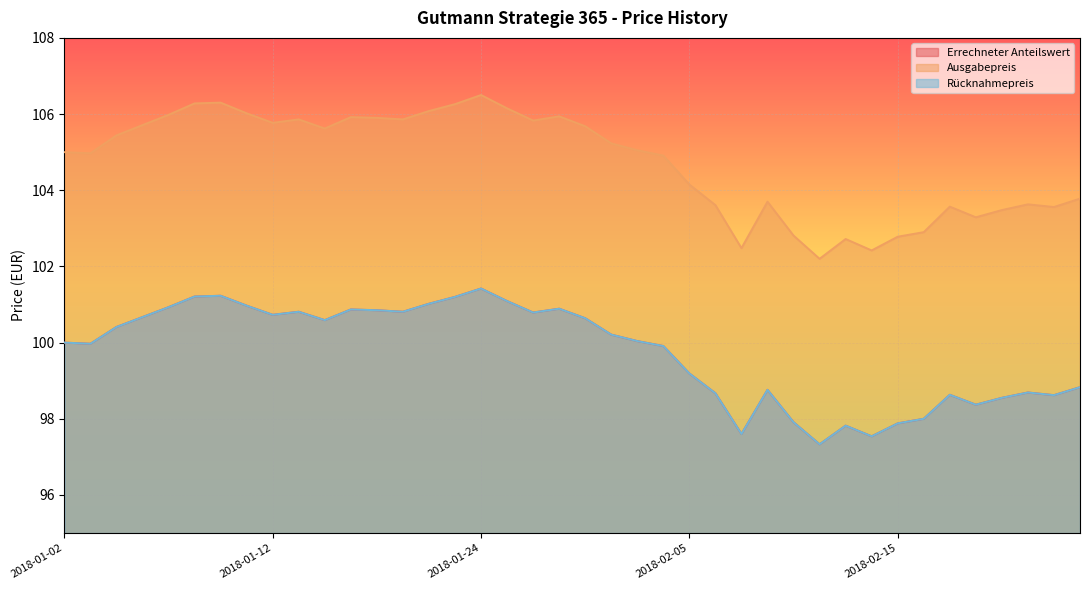

How many interior local valleys does the Ausgabepreis series have?

10